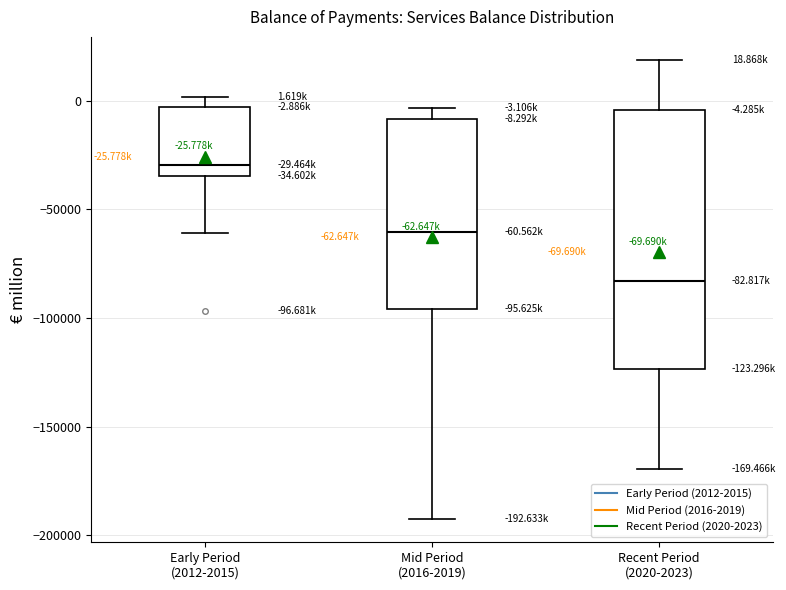

Which box's median line is the lowest?

Recent Period (2020-2023)